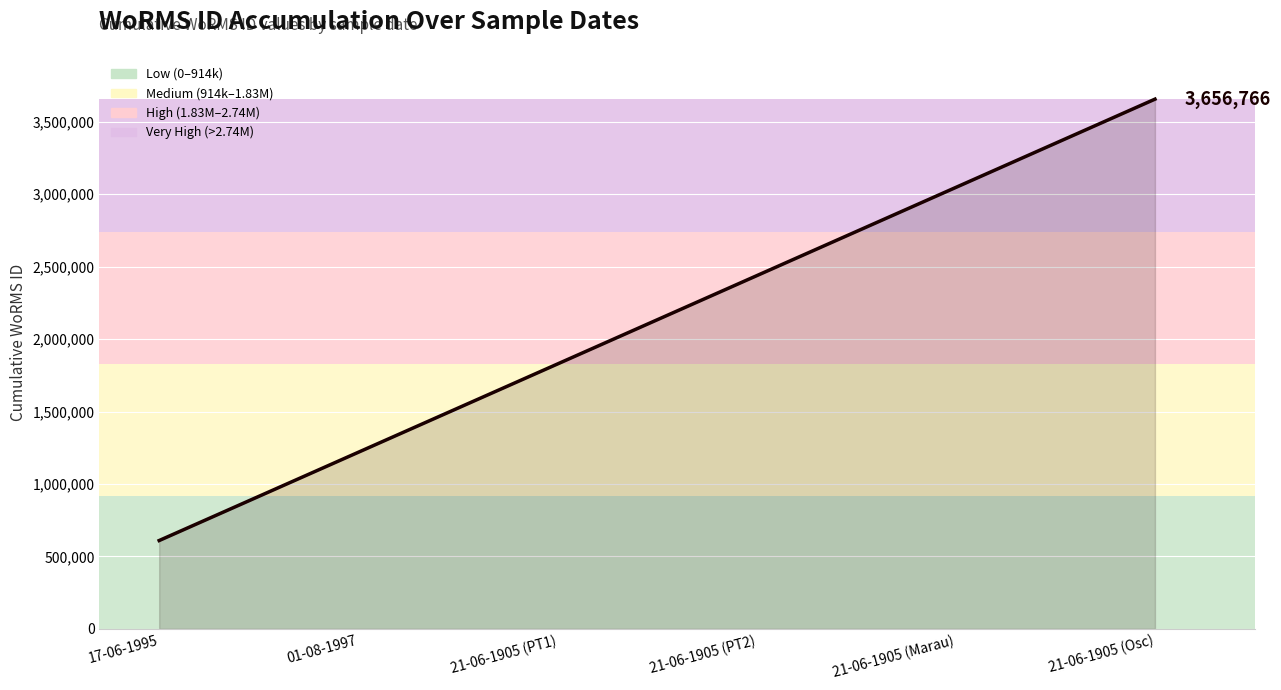

What is the difference between the values at 01-08-1997 and 21-06-1905 (Marau)?

1828383